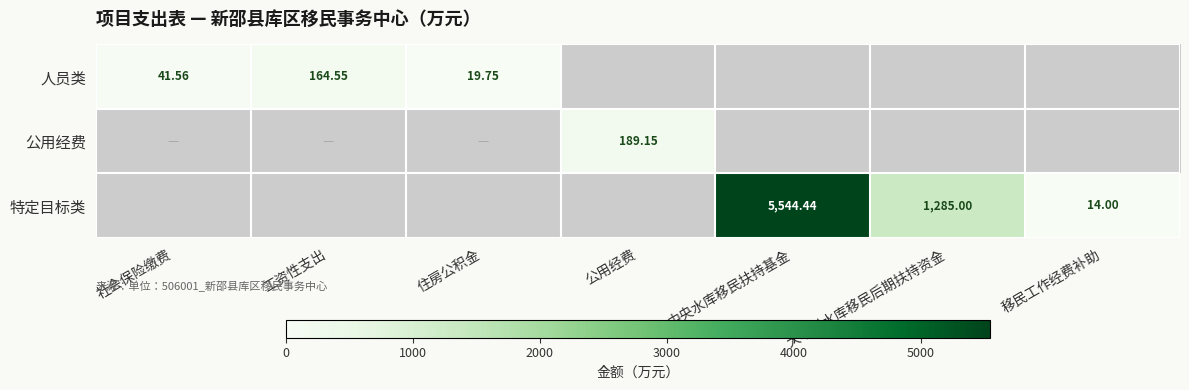

Where is 公用经费 nearest to the value 94?

社会保险缴费